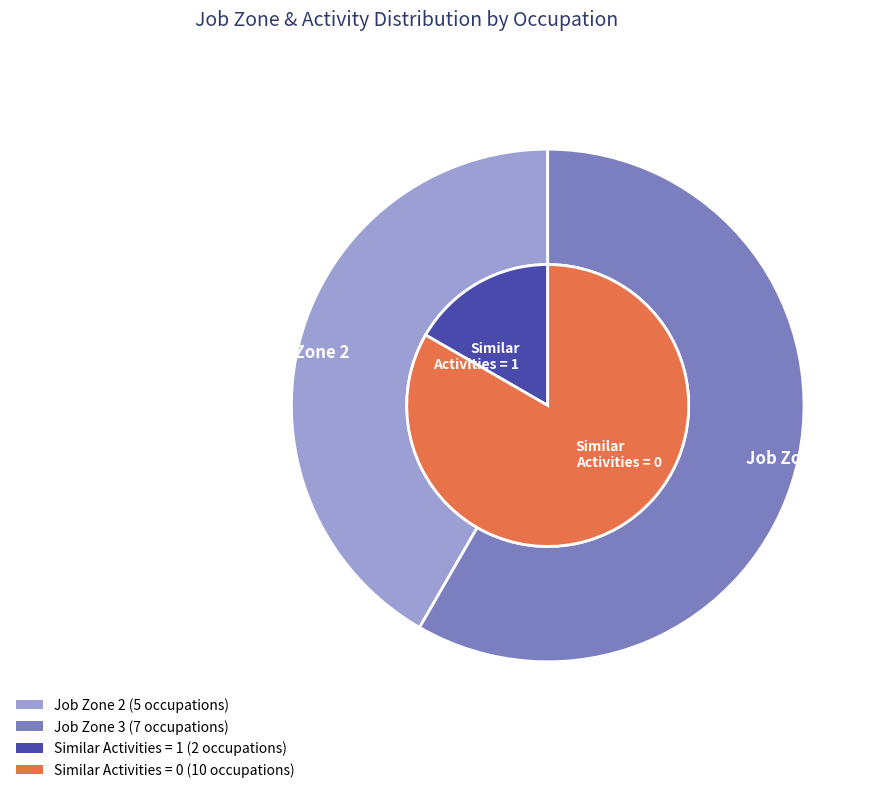

Is Mobile Heavy Equipment Mechanics the majority of the pie?

No